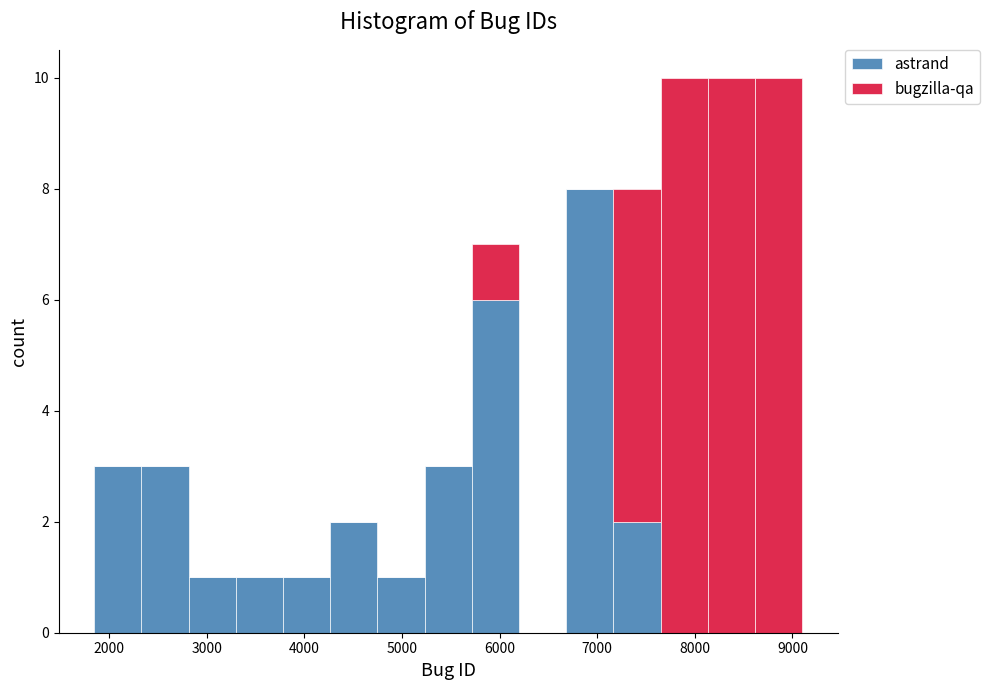

Reading left to right, transcribe this chart: for each stacked bar, give the range it covers on the x-axis and its total height. Neither the bar edges nor the heights are printed on the chart, so give them approximately, as read against the axes.

1800 to 2300: 3
2300 to 2800: 3
2800 to 3300: 1
3300 to 3800: 1
3800 to 4300: 1
4300 to 4700: 2
4700 to 5200: 1
5200 to 5700: 3
5700 to 6200: 7
6200 to 6700: 0
6700 to 7200: 8
7200 to 7600: 8
7600 to 8100: 10
8100 to 8600: 10
8600 to 9100: 10